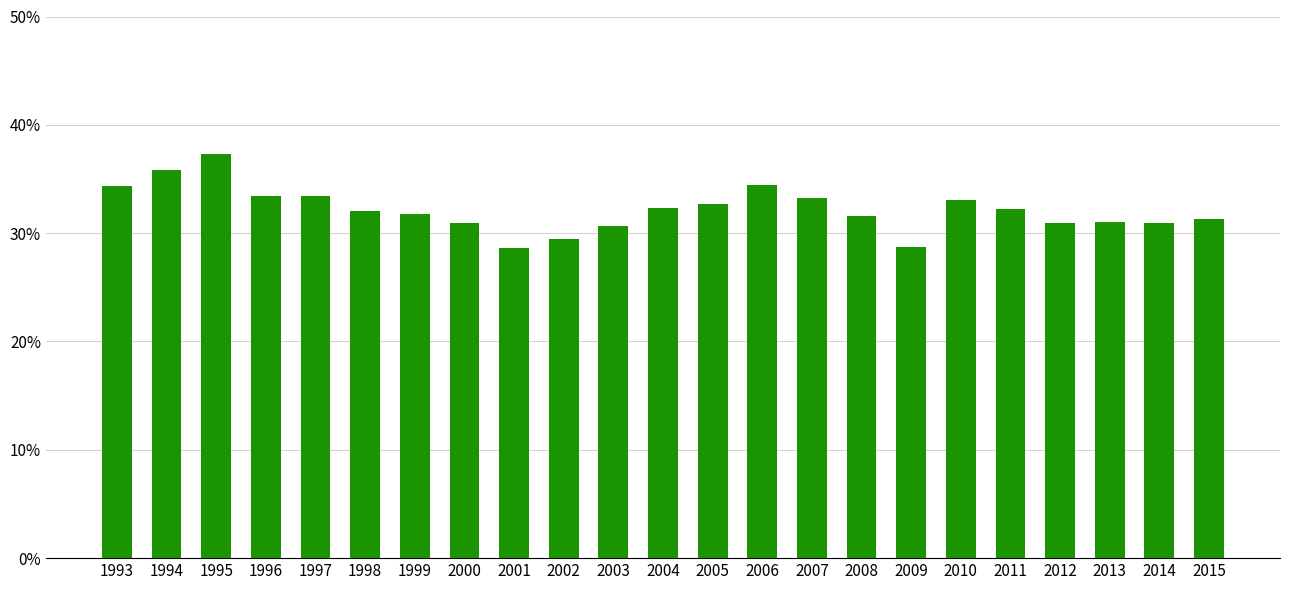

What is the sum of the values at 1995 and 2000?

68.2